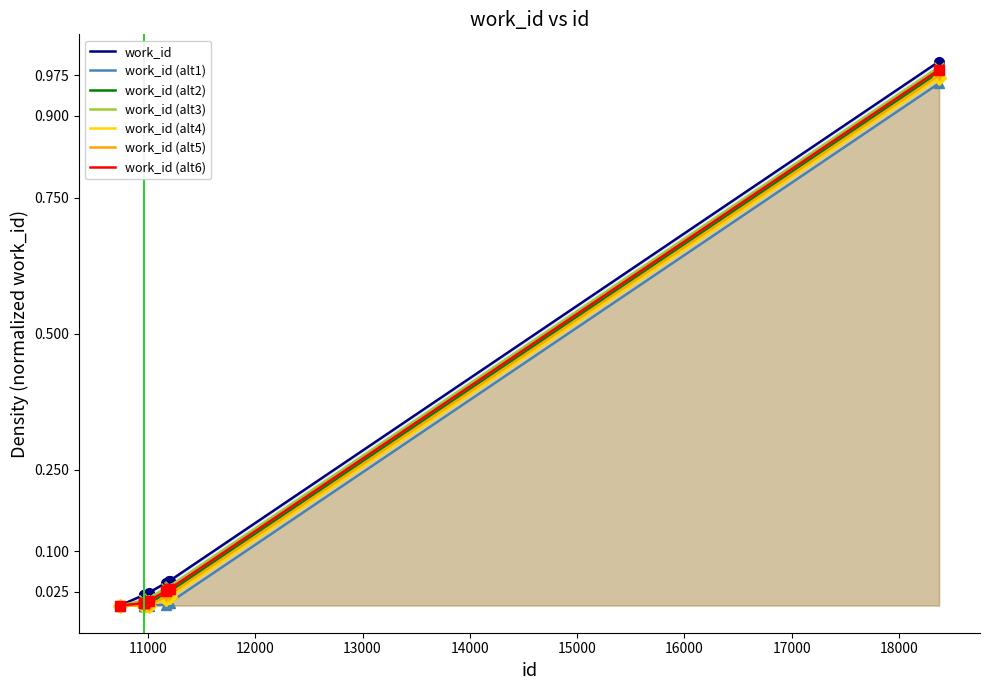

The chart shows a value of 0.0 at 10965. True or false?

False